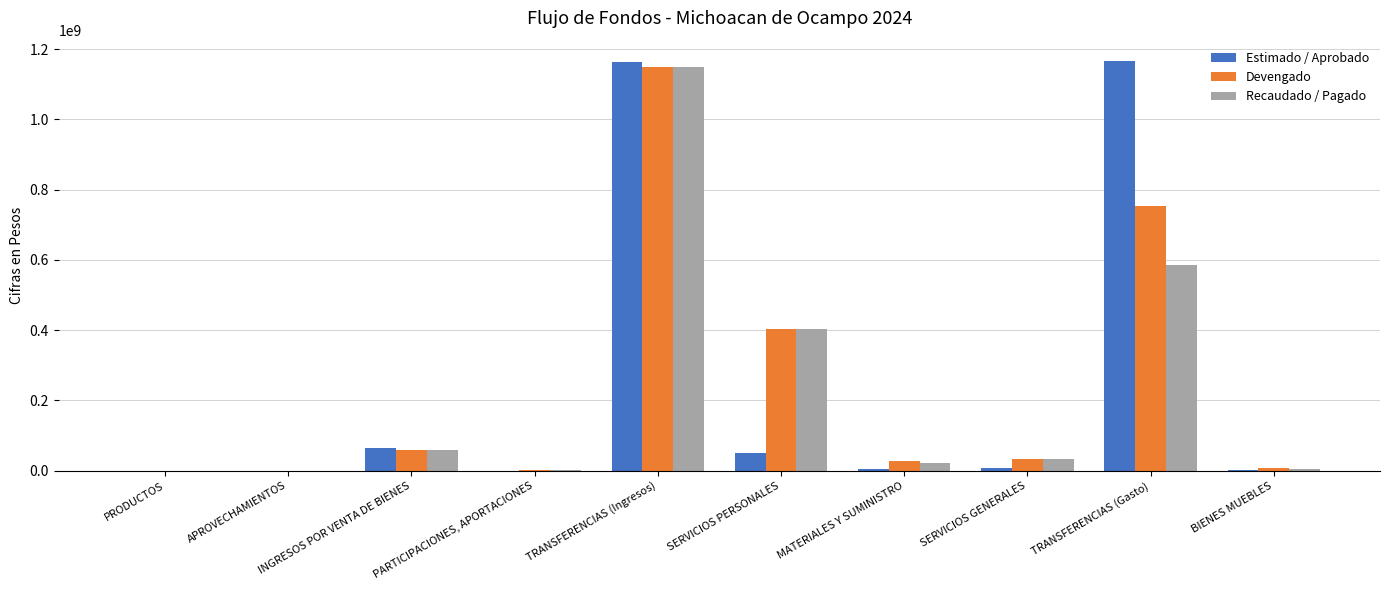

True or false: Estimado / Aprobado has a value of -787941145.0 at APROVECHAMIENTOS.

False